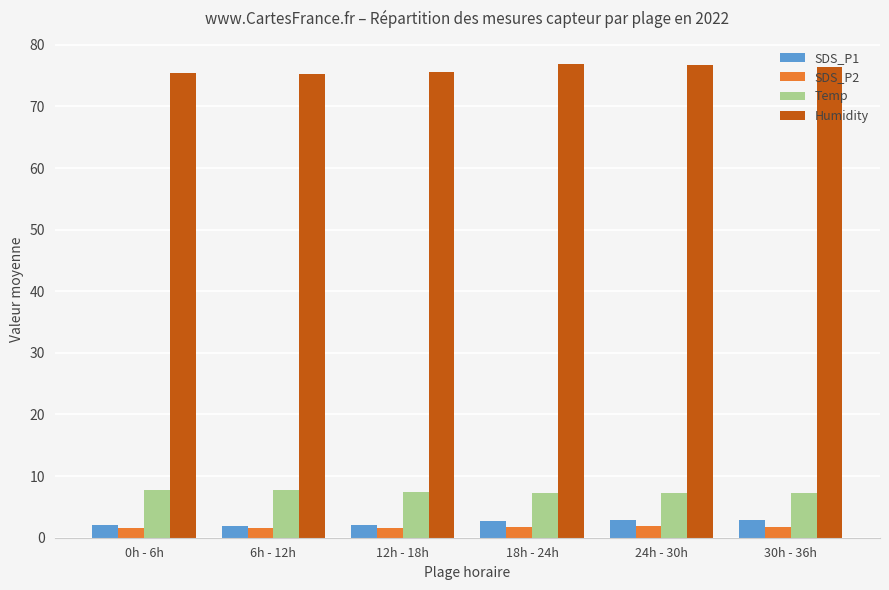

At how many categories does at least one series exceed 70?

6